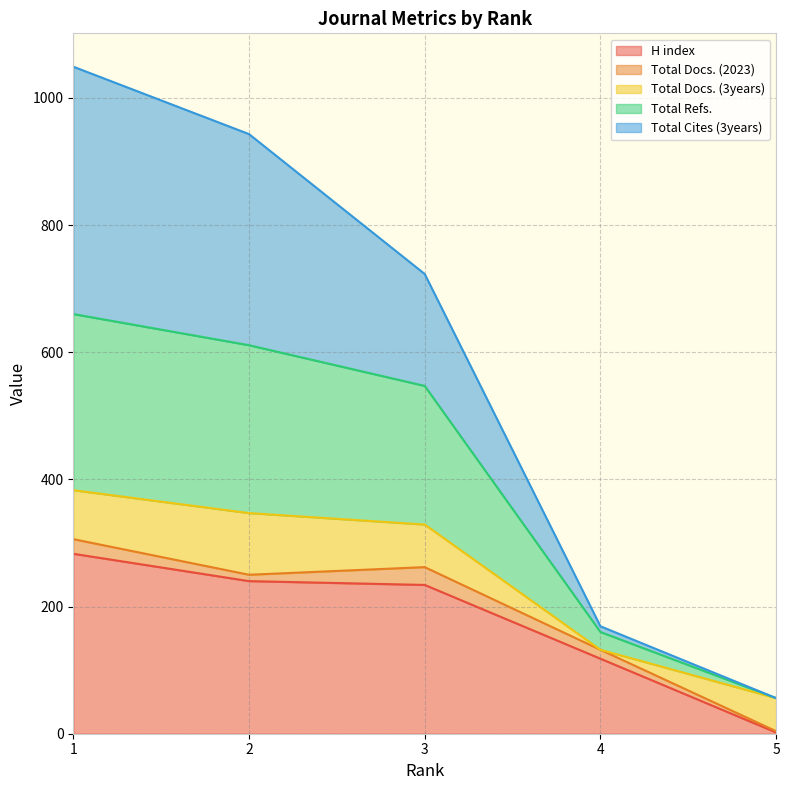

What are all the series names shown in the legend?

H index, Total Docs. (2023), Total Docs. (3years), Total Refs., Total Cites (3years)